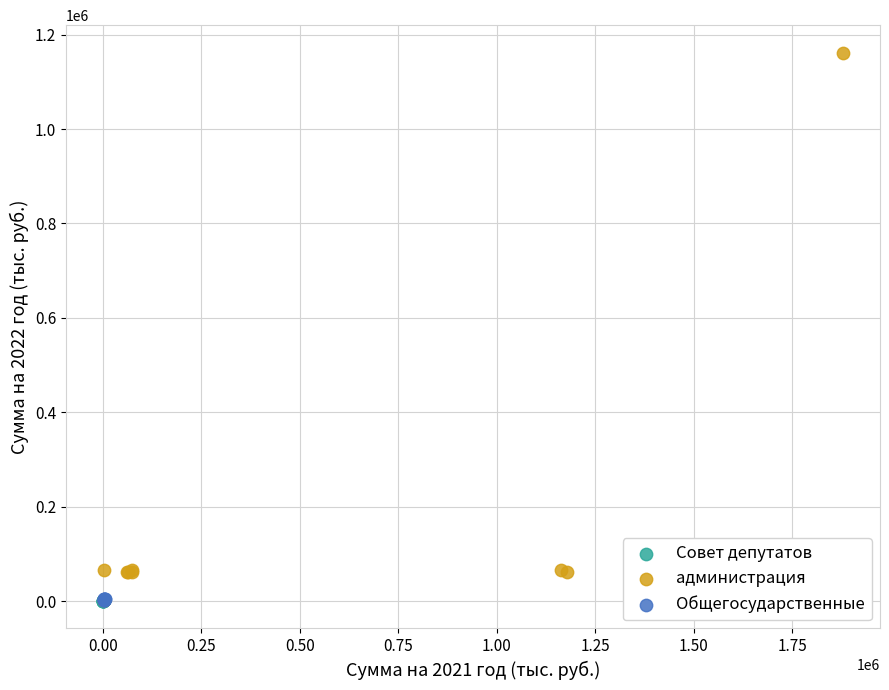

Which series contains the highest Y value?

администрация